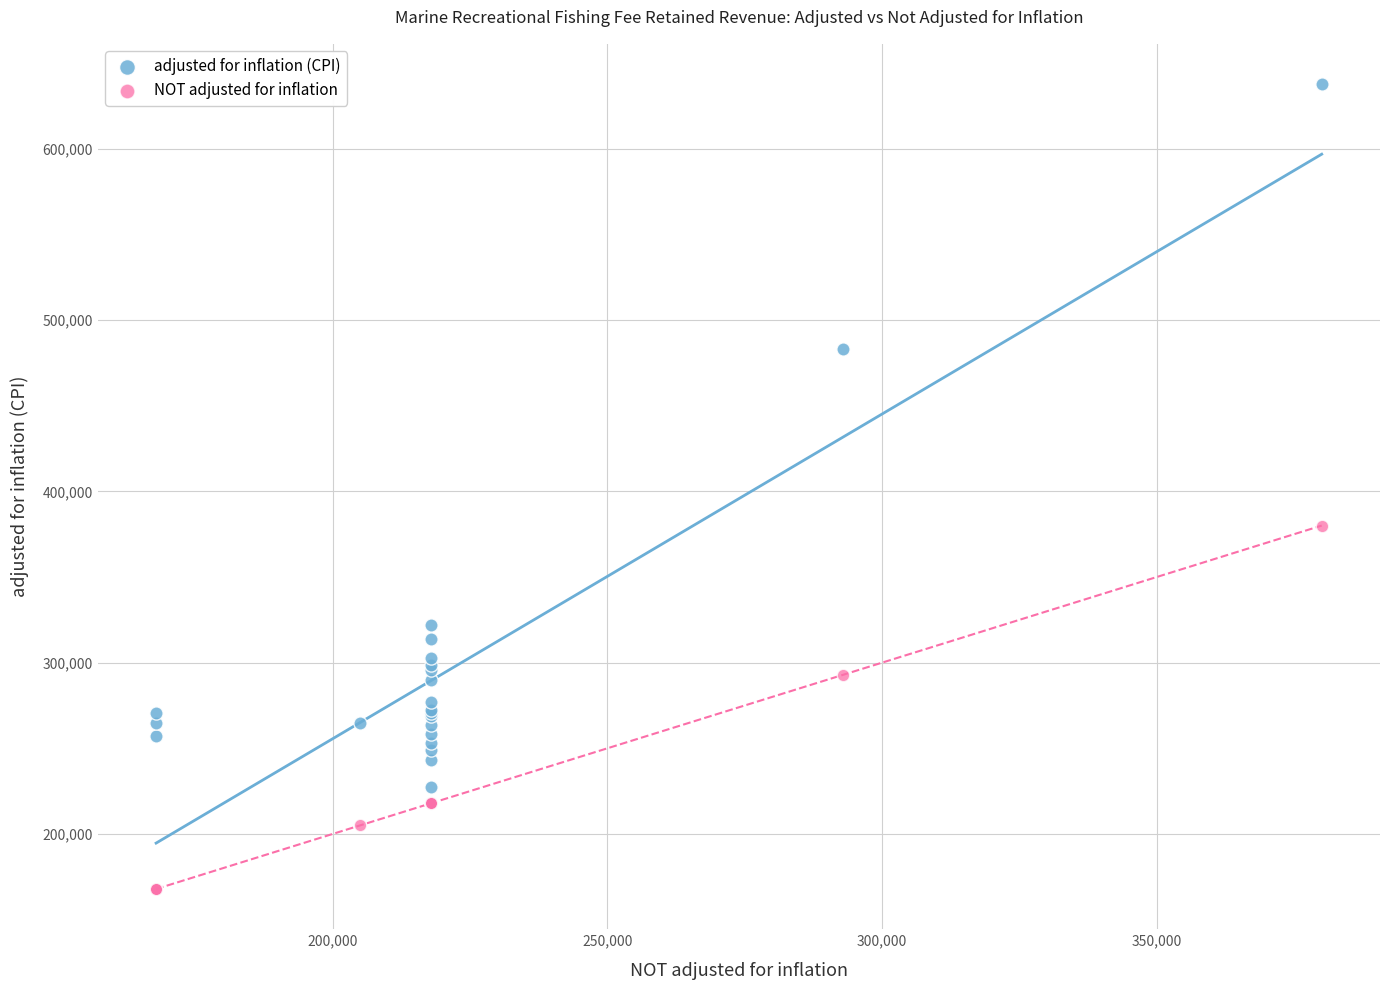

Which series reaches the minimum Y coordinate?

NOT adjusted for inflation